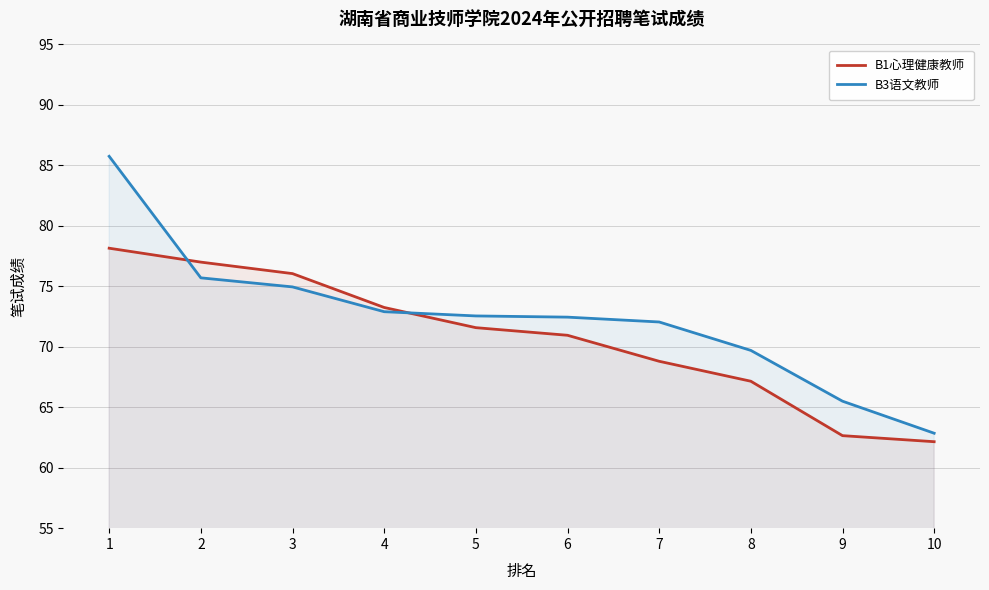

Which series has the largest total across all categories?

B3语文教师